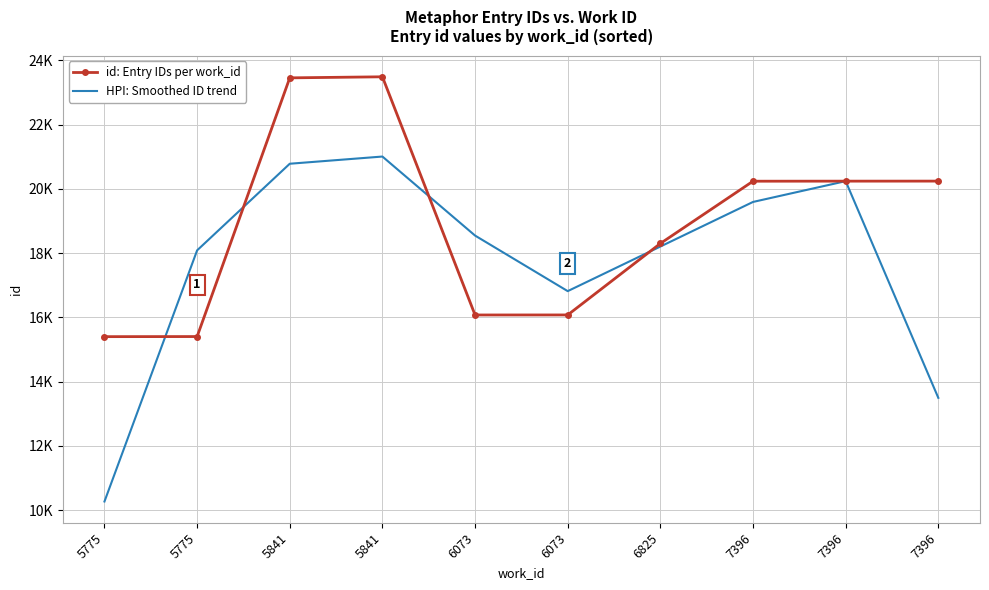

What are all the series names shown in the legend?

id: Entry IDs per work_id, HPI: Smoothed ID trend